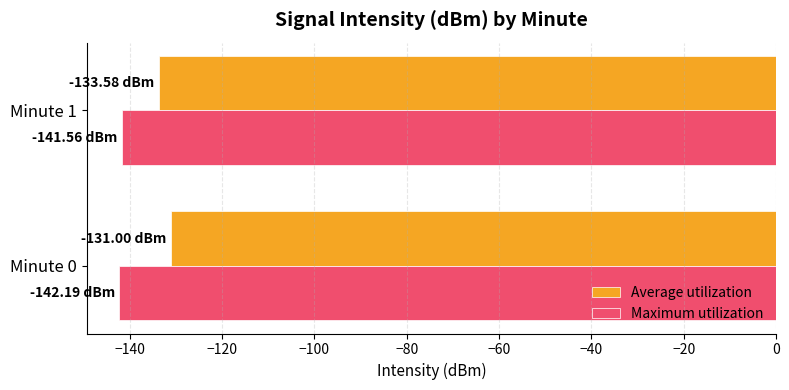

Which series has the largest total across all categories?

Average utilization